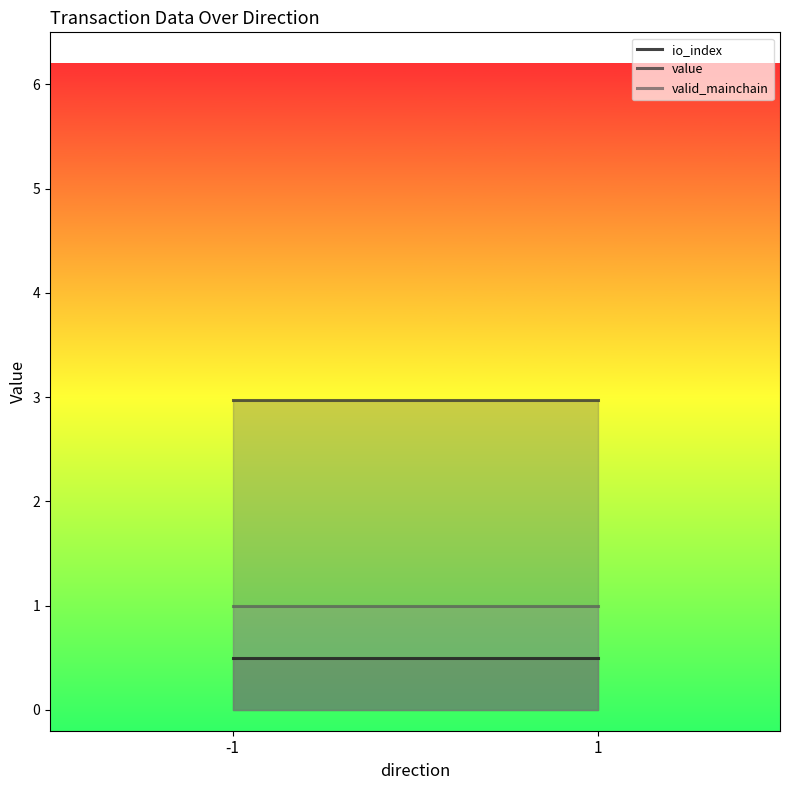

At how many categories does at least one series exceed 2?

2